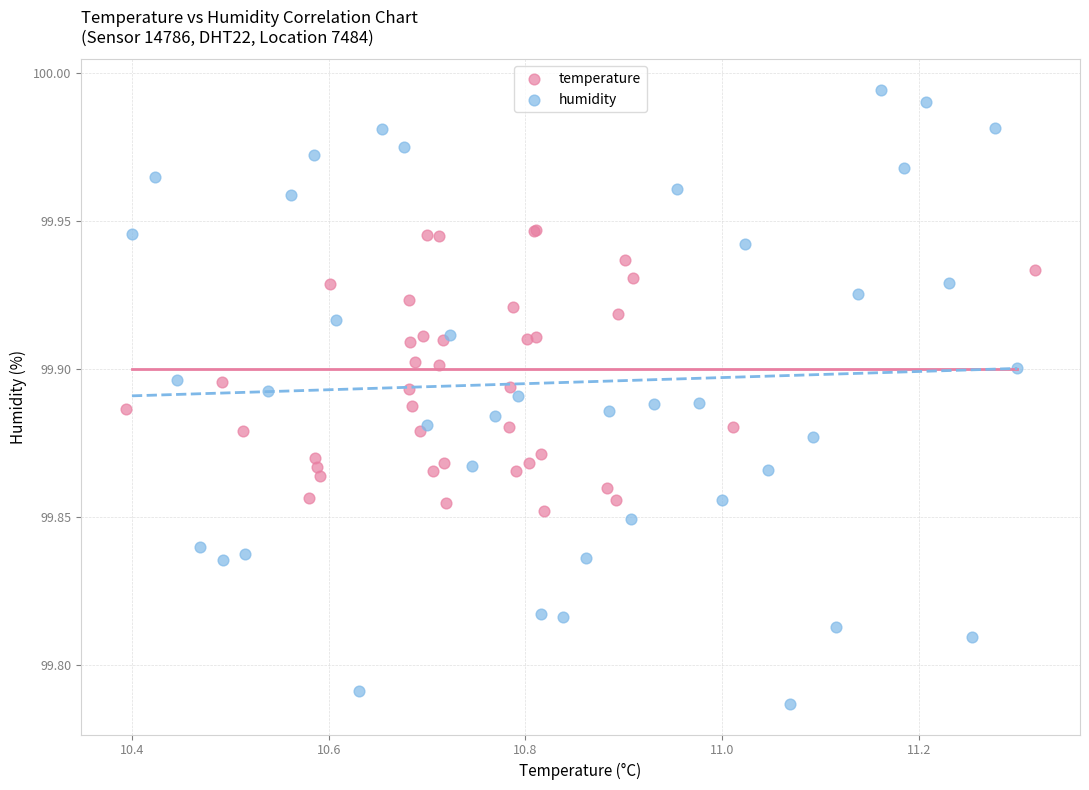

Which series reaches the maximum Y coordinate?

humidity